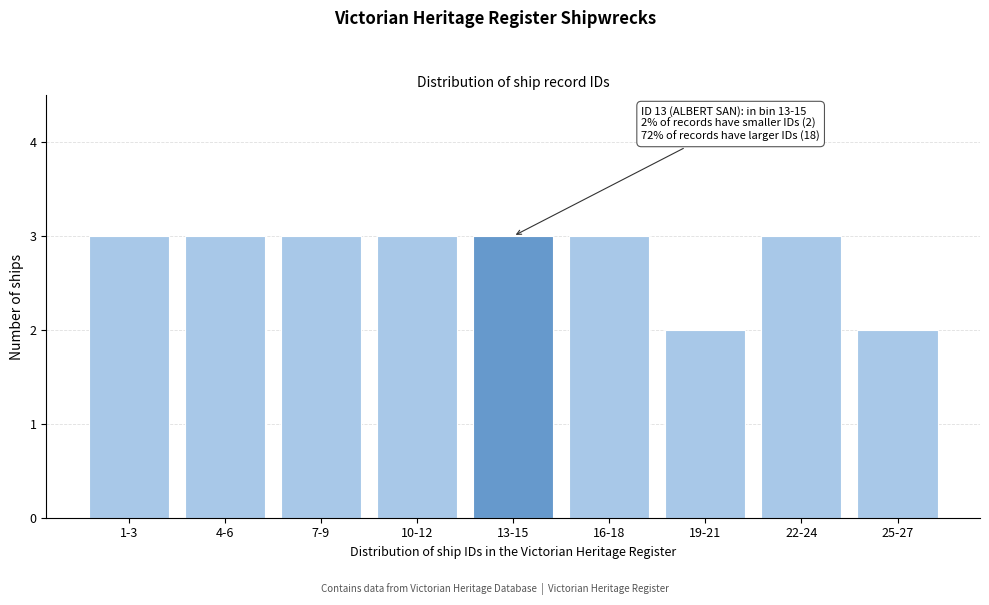

Reading left to right, transcribe all the data shown in this chart.

3	3	3	3	3	3	2	3	2